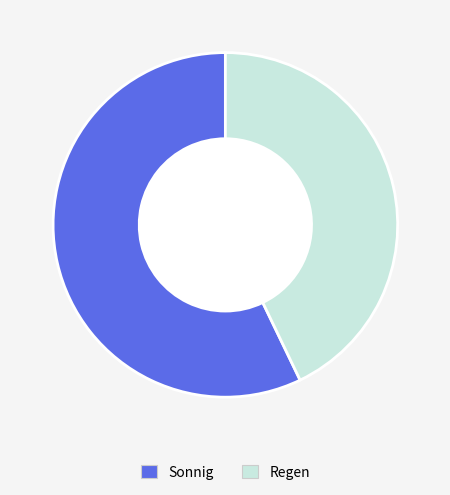

What is the majority slice?

Sonnig